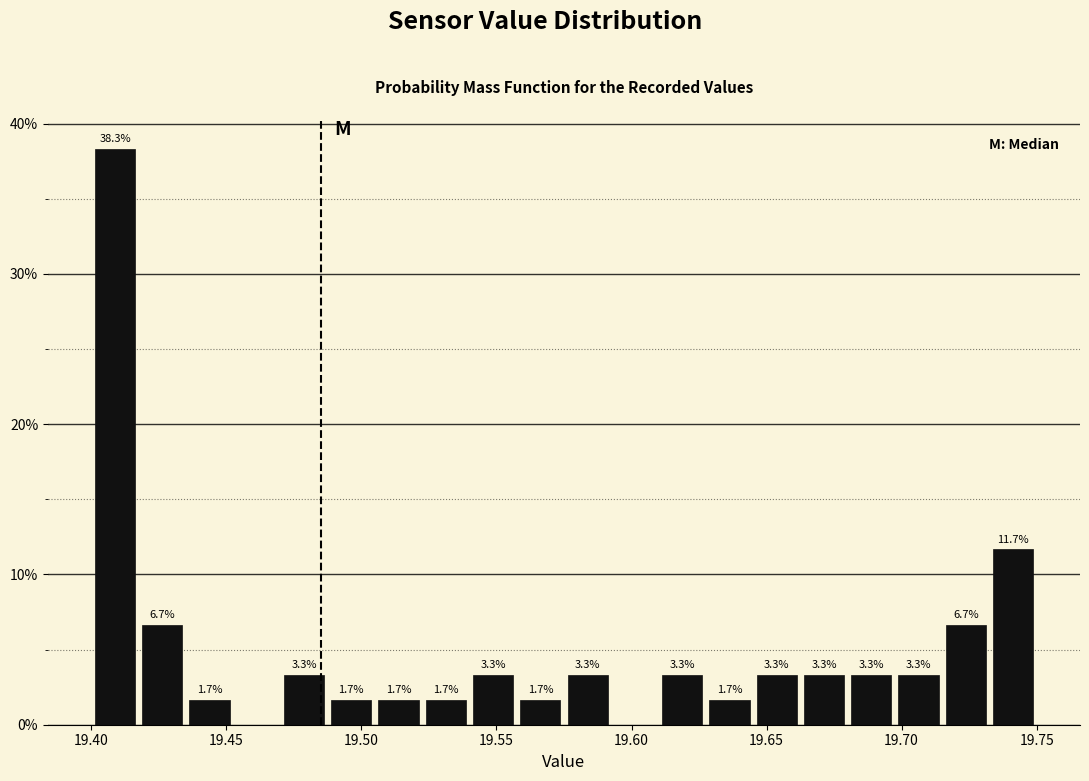

Read against the x-axis, roughly where is the centre of the tallest bar?

19.410